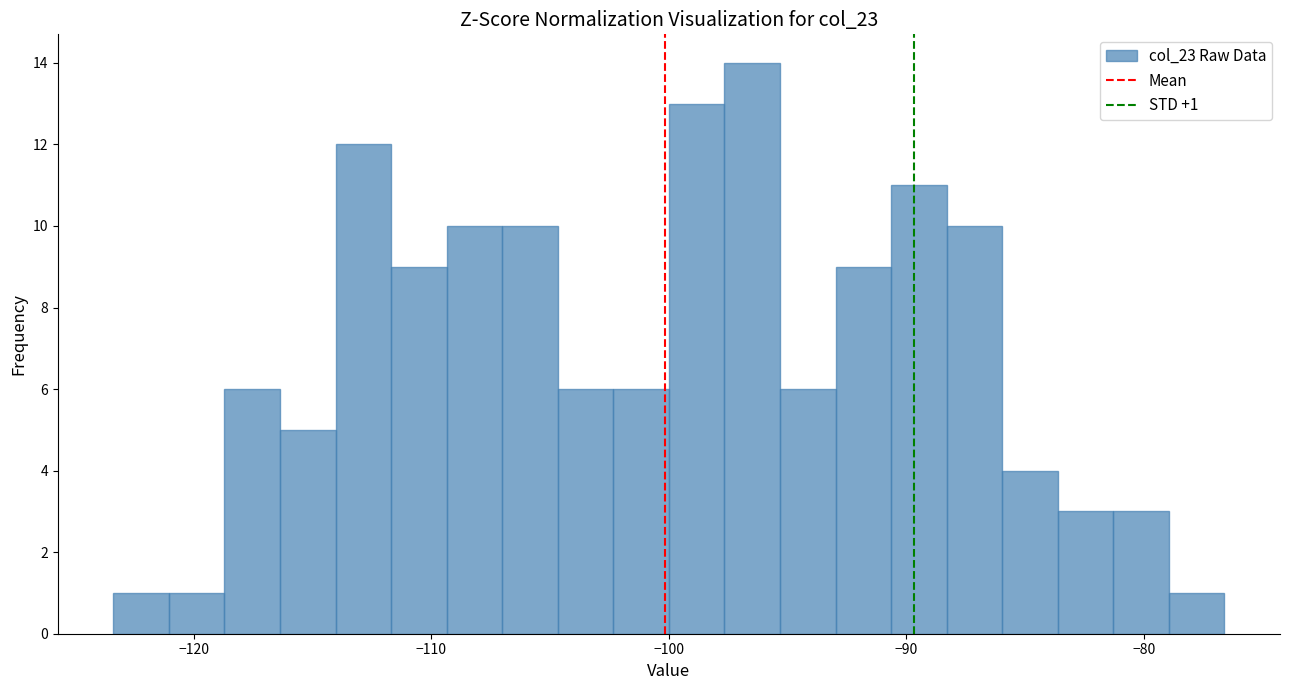

Read against the x-axis, roughly where is the centre of the tallest bar?

-96